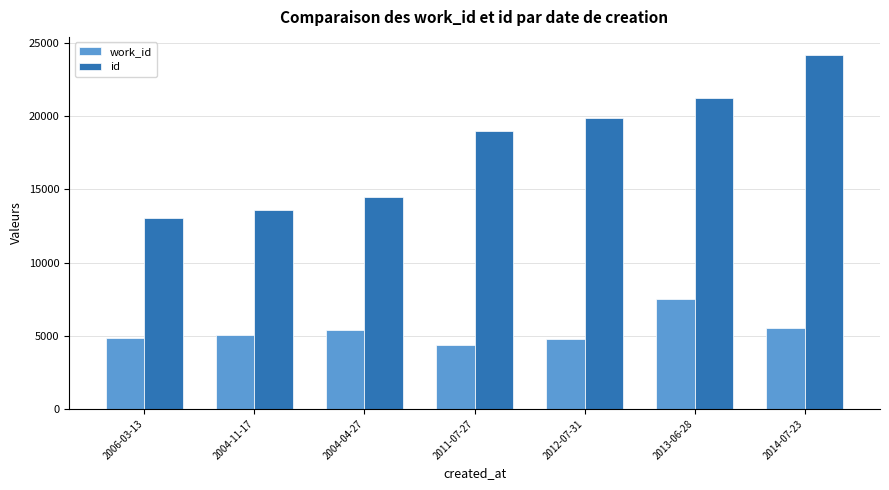

How many groups of bars are there?

7